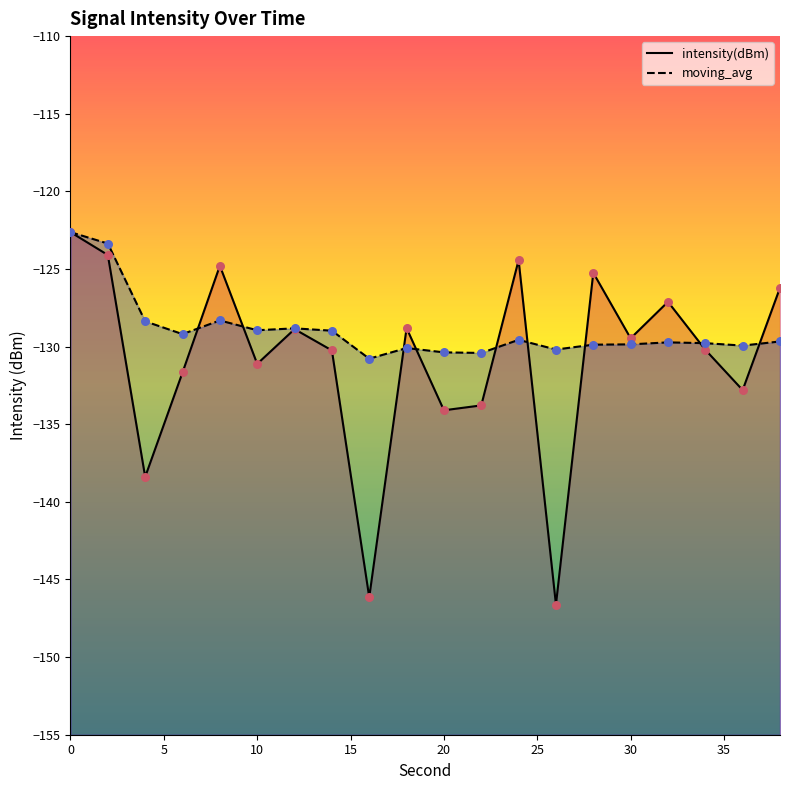

Which series has the widest spread of Y values?

intensity(dBm)